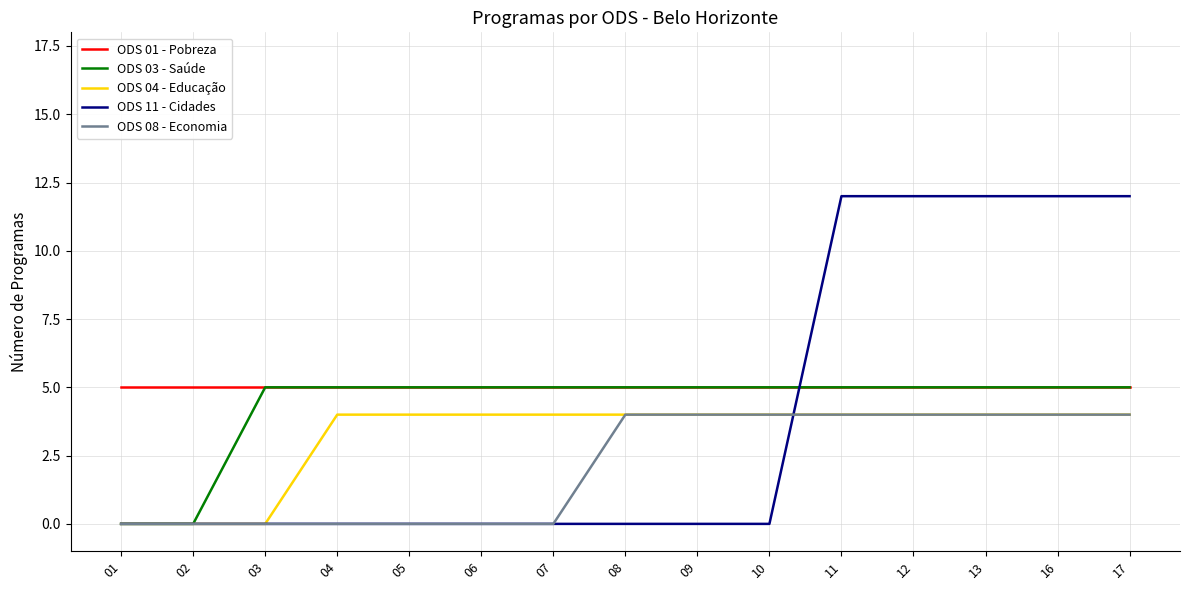

Count the number of categories in the chart.

15